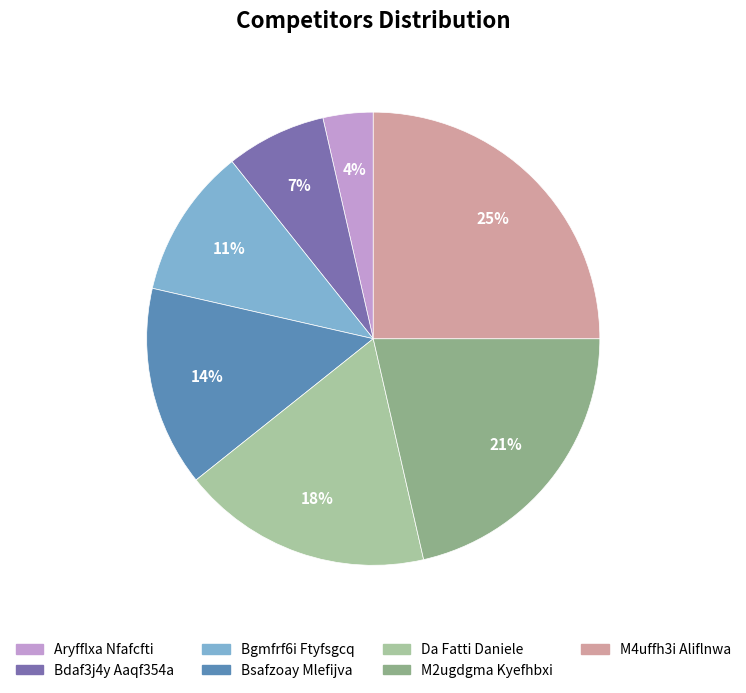

Combined, do M2ugdgma Kyefhbxi and Da Fatti Daniele account for over 50%?

No